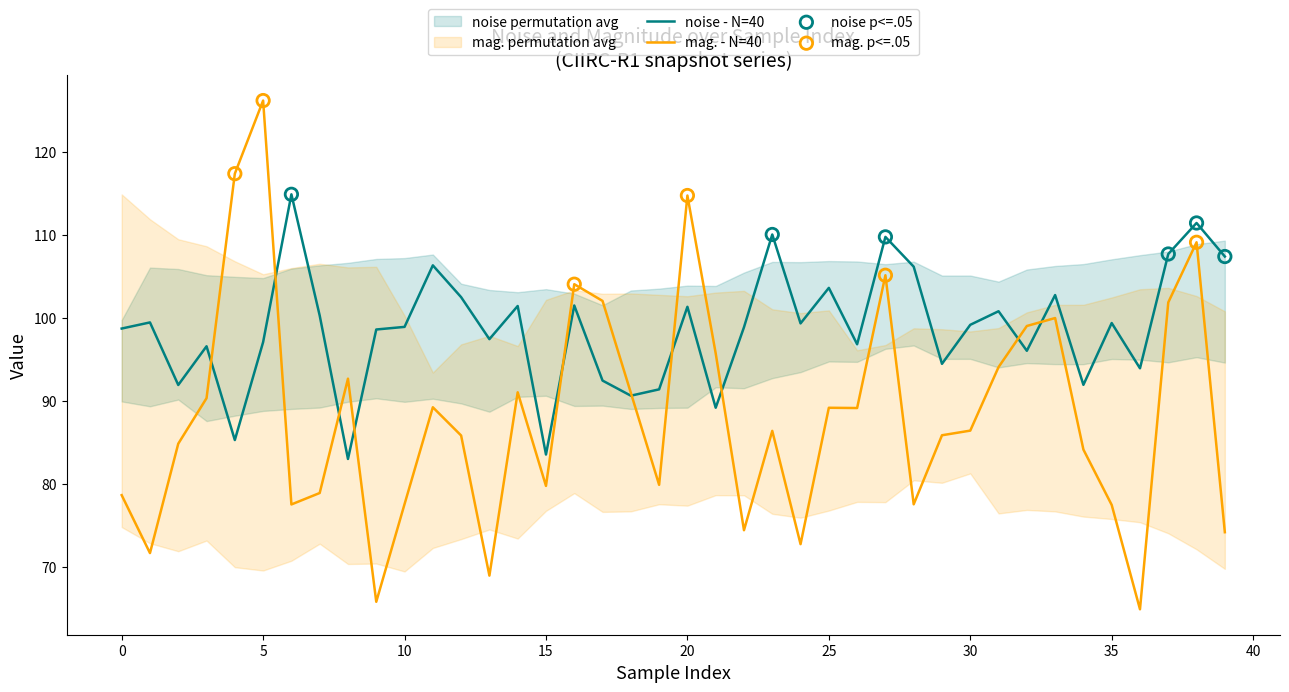

What are all the series names shown in the legend?

noise, mag.